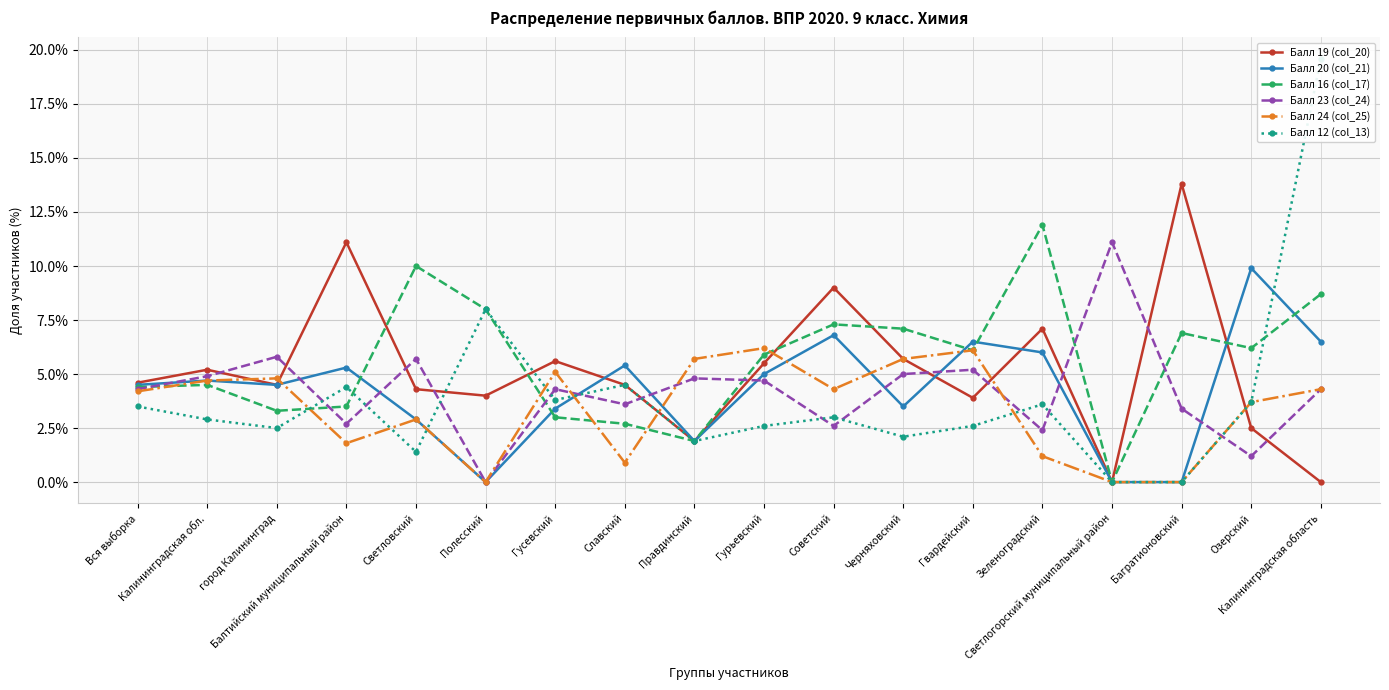

What is the difference between the maximum and second lowest values in the Балл 23 (col_24) series?

9.9